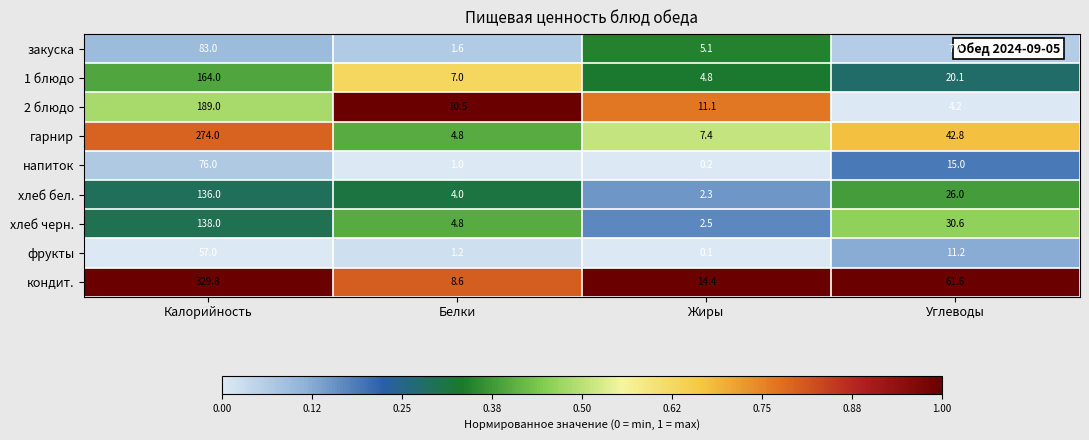

Read the 1 блюдо value at Калорийность.

164.0